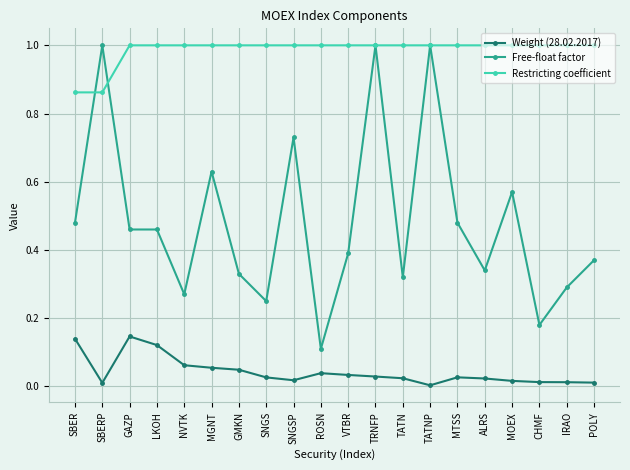

Between SBERP and TATNP, which series saw the biggest shift?

Restricting coefficient